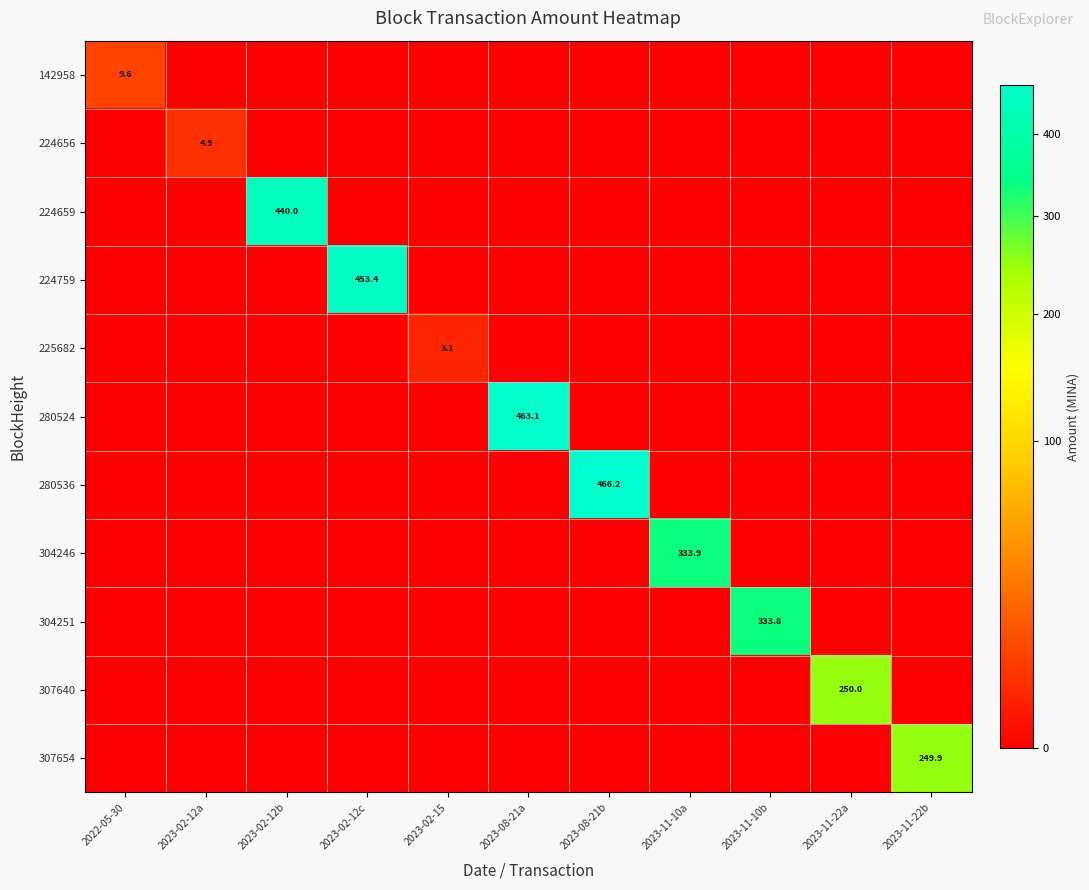

At which category does the chart reach its peak across all series?

2023-08-21b